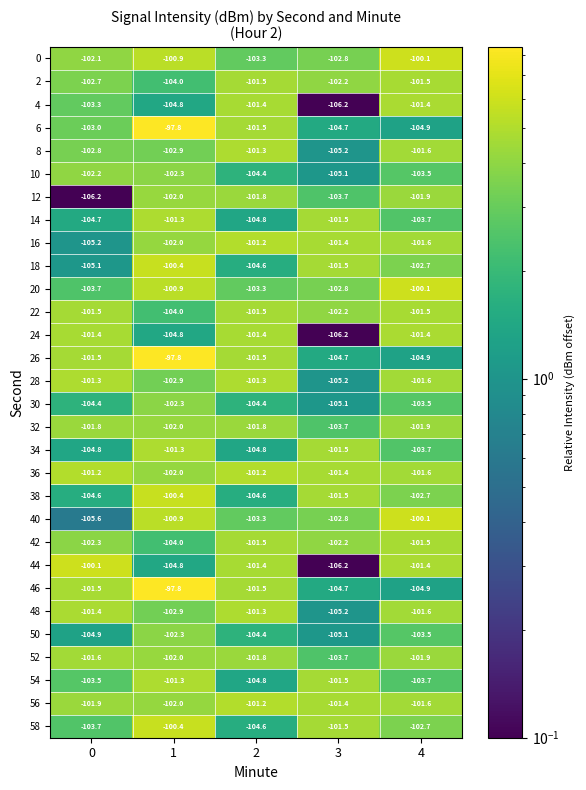

The 22 series shows -101.5 at 2. True or false?

True